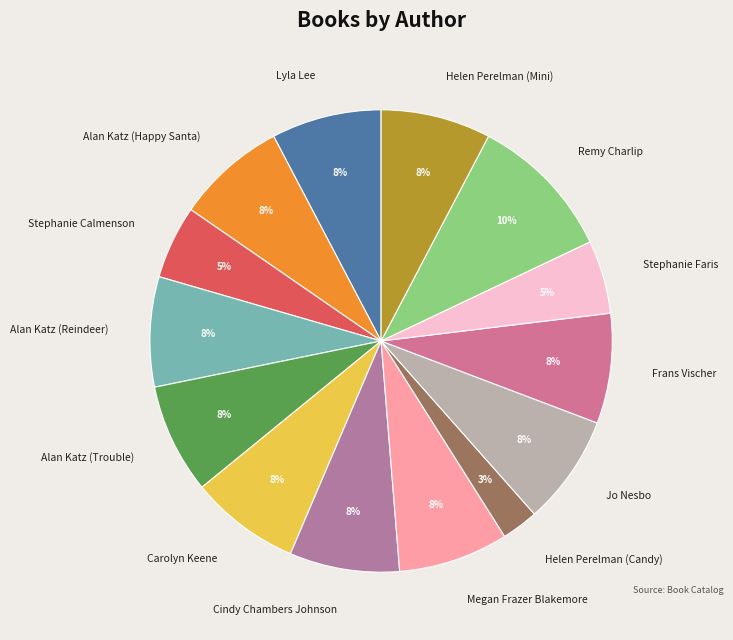

Combined, do Alan Katz (Happy Santa) and Alan Katz (Reindeer) account for over 50%?

No